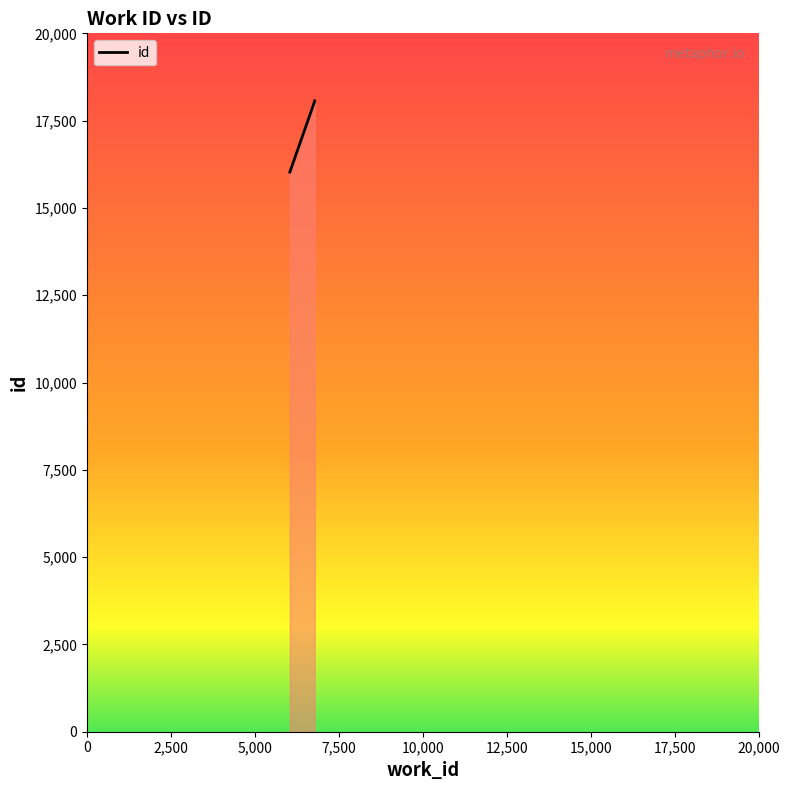

What is the average value?

17382